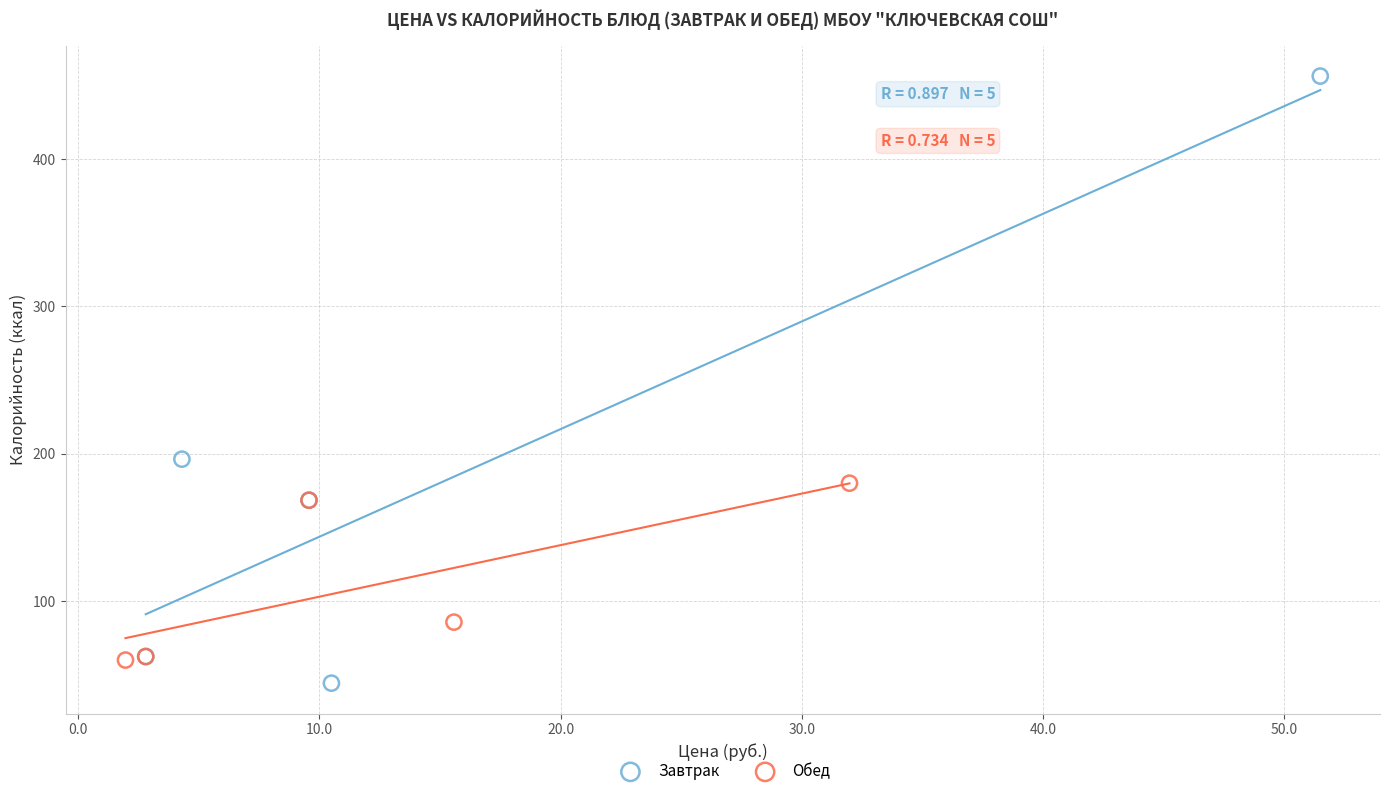

Which series has the largest Y range (max minus min)?

Завтрак